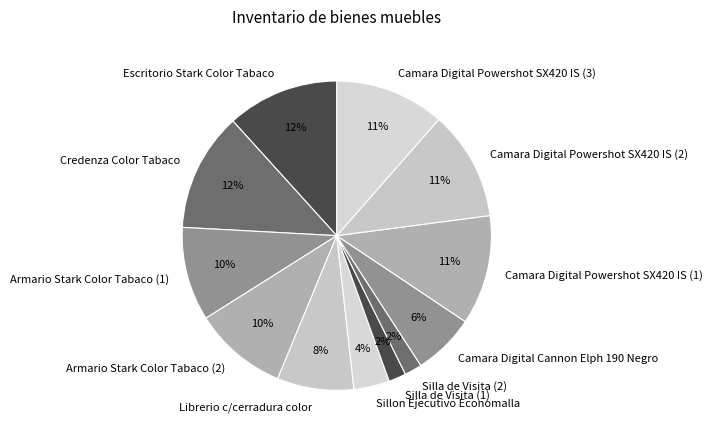

How many segments does this pie chart have?

12